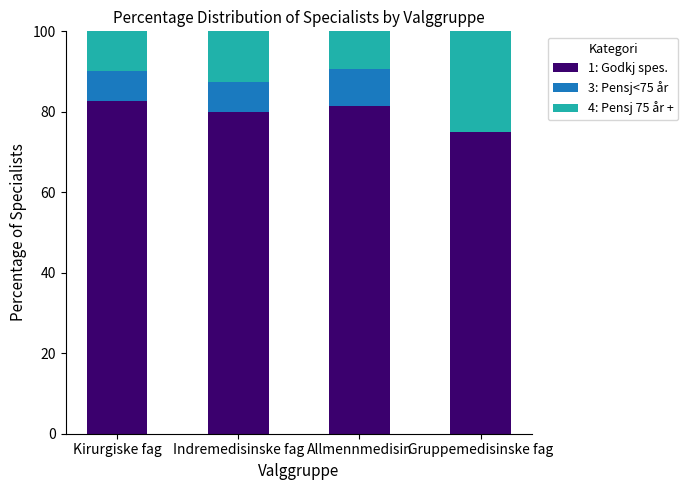

What is the total value across all series at Gruppemedisinske fag?

100.0